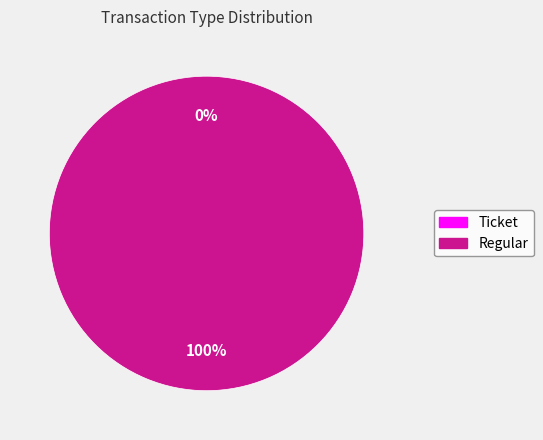

What is the change in value from Ticket to Regular?

+1